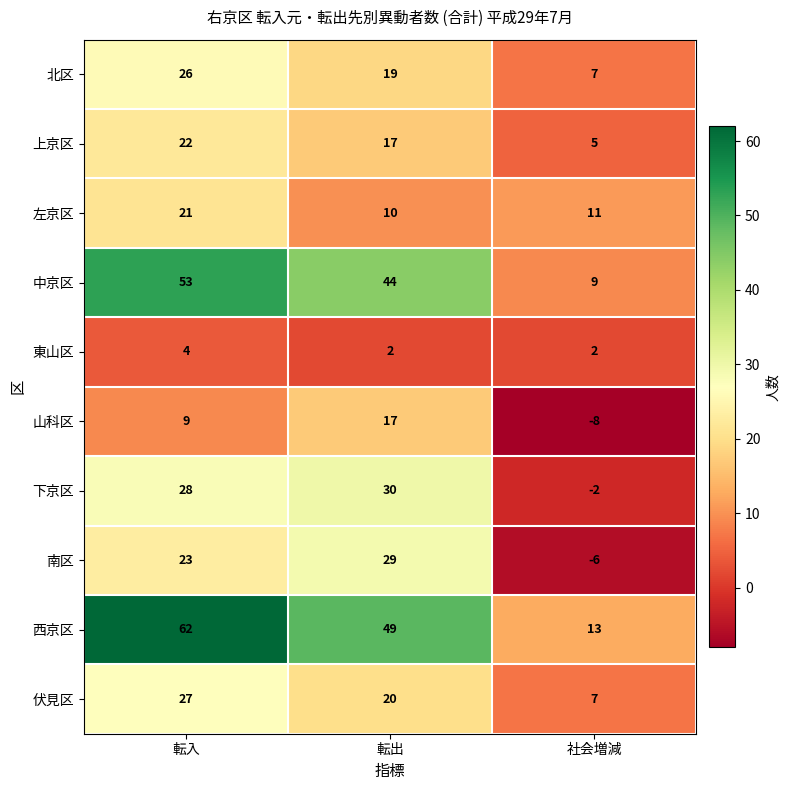

Rank the series by their maximum value, from highest to lowest.

西京区, 中京区, 下京区, 南区, 伏見区, 北区, 上京区, 左京区, 山科区, 東山区